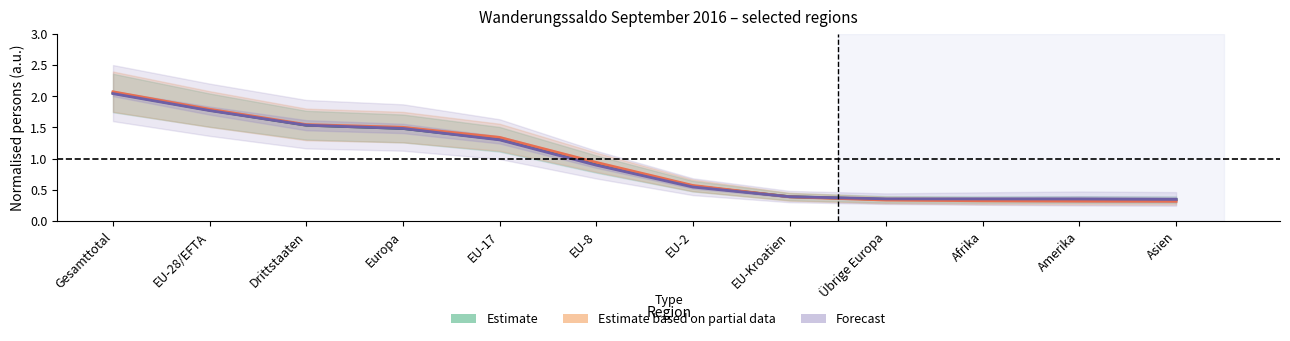

The value of Forecast (Übriger Abgang) at EU-28/EFTA is 2.4. True or false?

False